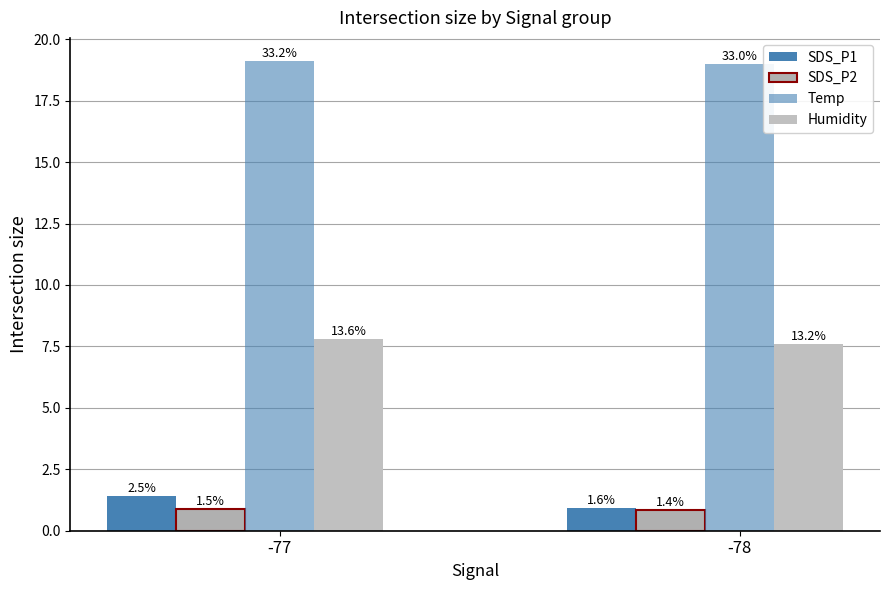

How many bars are there in each group?

4